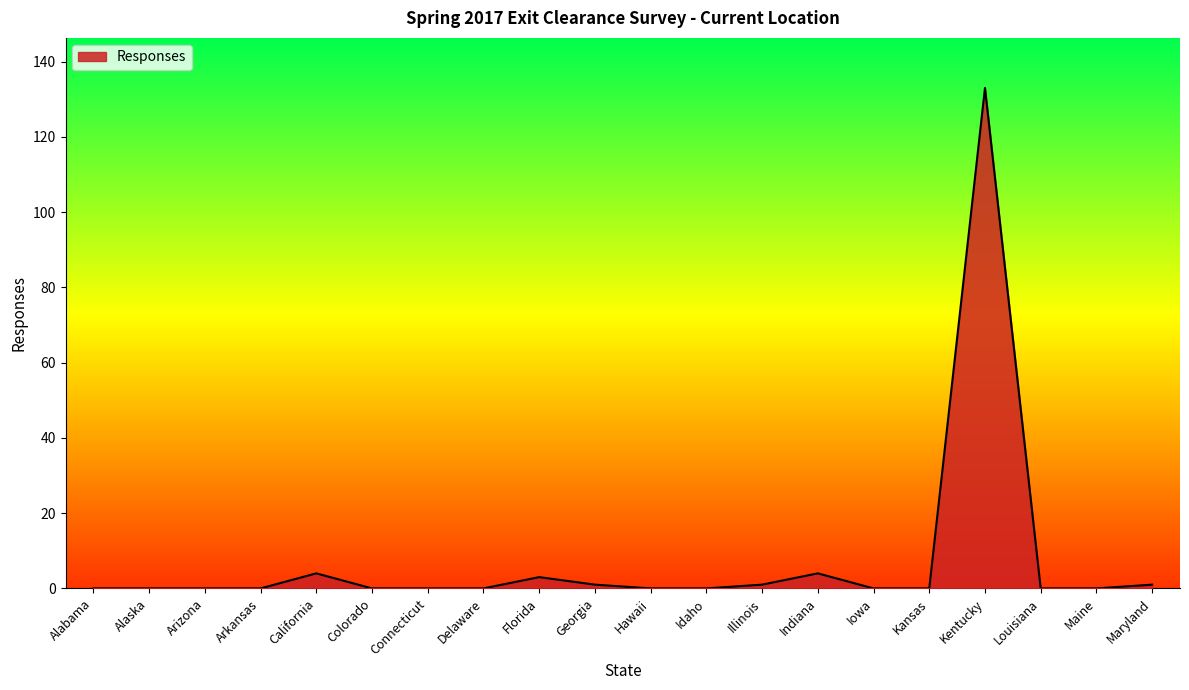

What position from the left is Kentucky?

17